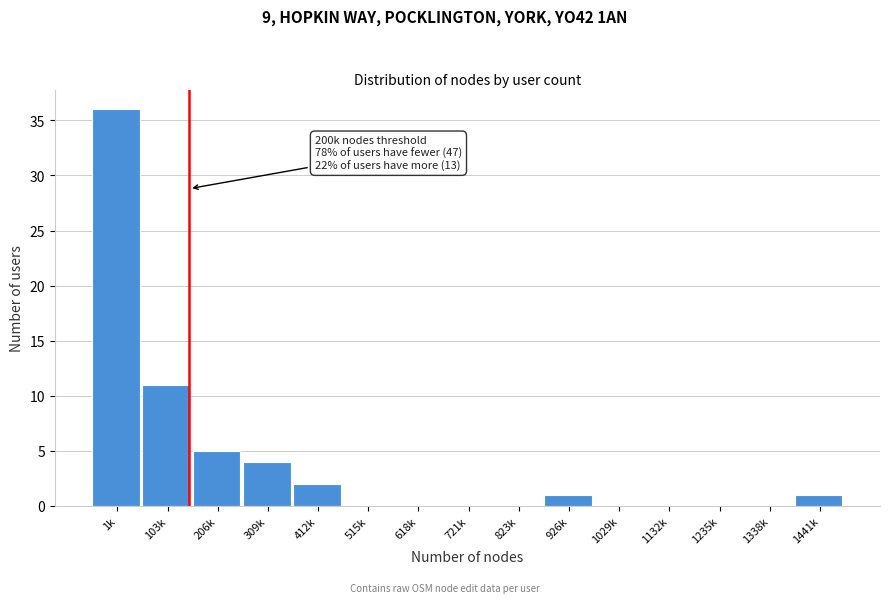

Reading left to right, extract all data points from this chart.

1k=36	103k=11	206k=5	309k=4	412k=2	515k=0	618k=0	721k=0	823k=0	926k=1	1029k=0	1132k=0	1235k=0	1338k=0	1441k=1